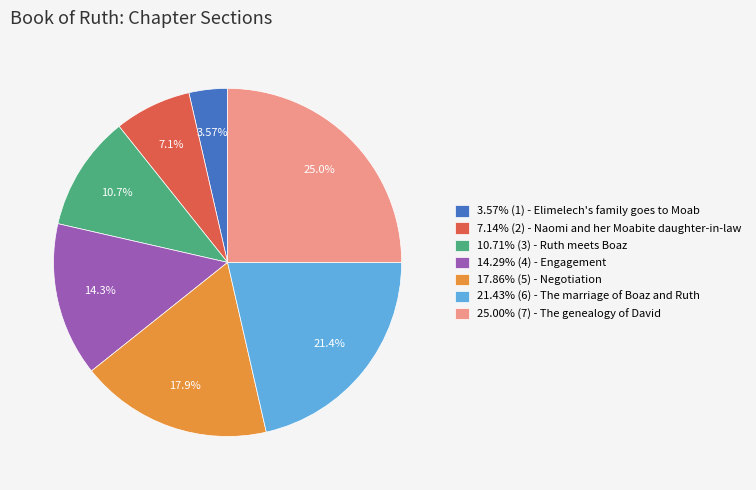

Do 3.57% (1) - Elimelech's family goes to Moab and 21.43% (6) - The marriage of Boaz and Ruth together represent more than half of the pie?

No